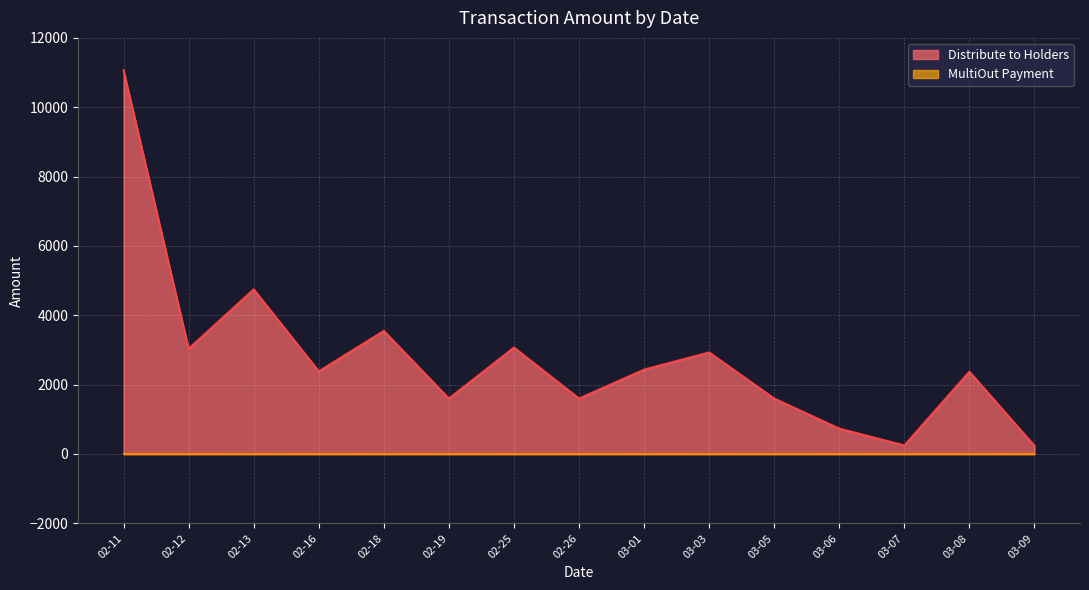

Rank the series at 2024-02-11 from lowest to highest value.

MultiOut Payment, Distribute to Holders